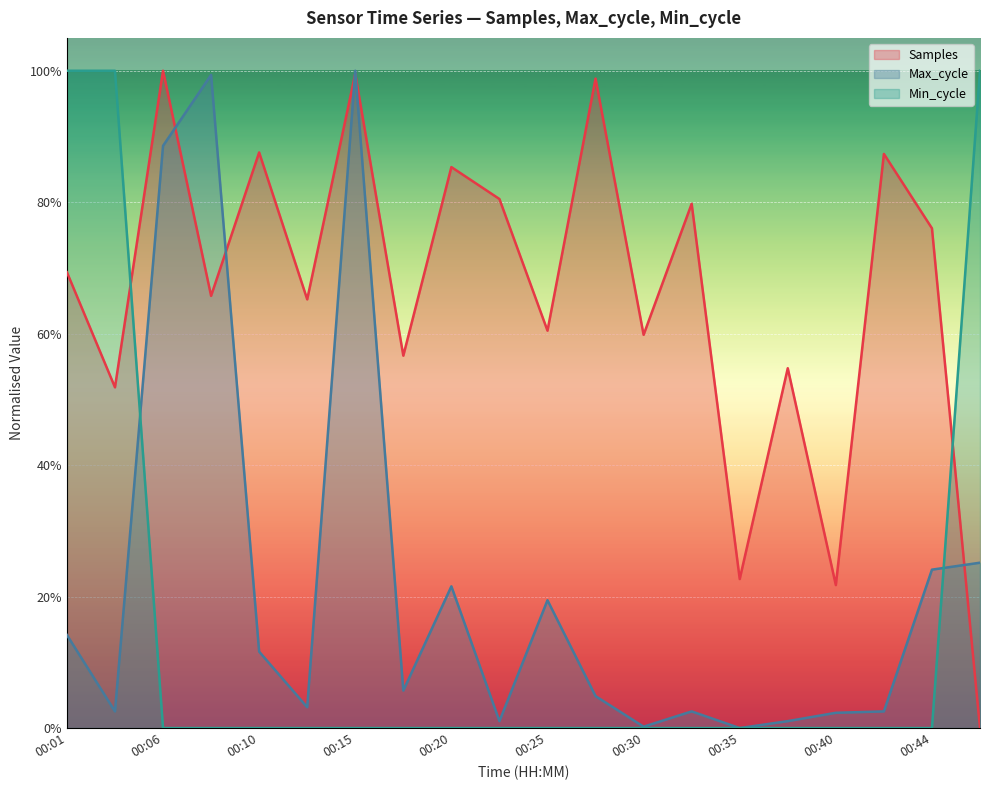

Which category has the lowest value in the Samples series?

00:47